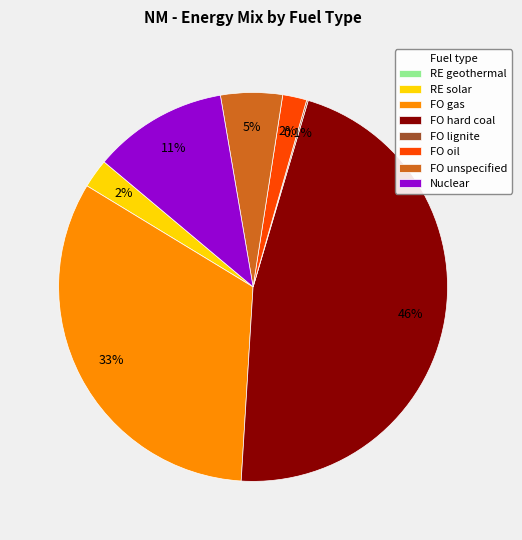

Does RE solar represent more than half of the total?

No